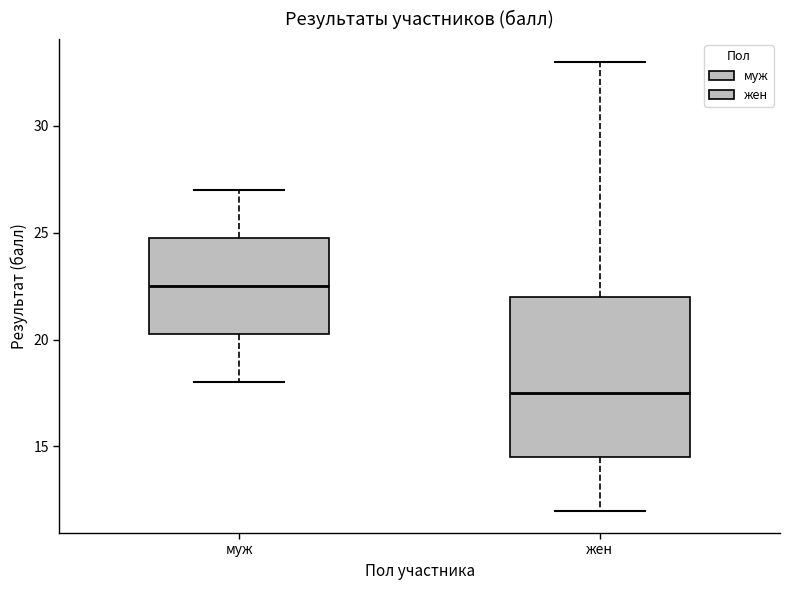

Where does the upper whisker of the box for муж end on the y-axis? The values are not printed on the chart, so give them approximately, as read against the axis.

27.0